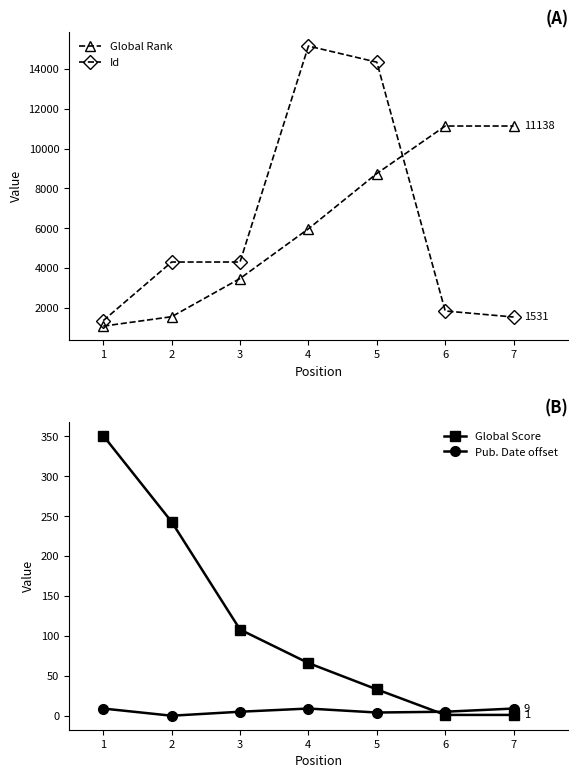

What is the spread (max minus min) of values at 5?

14346